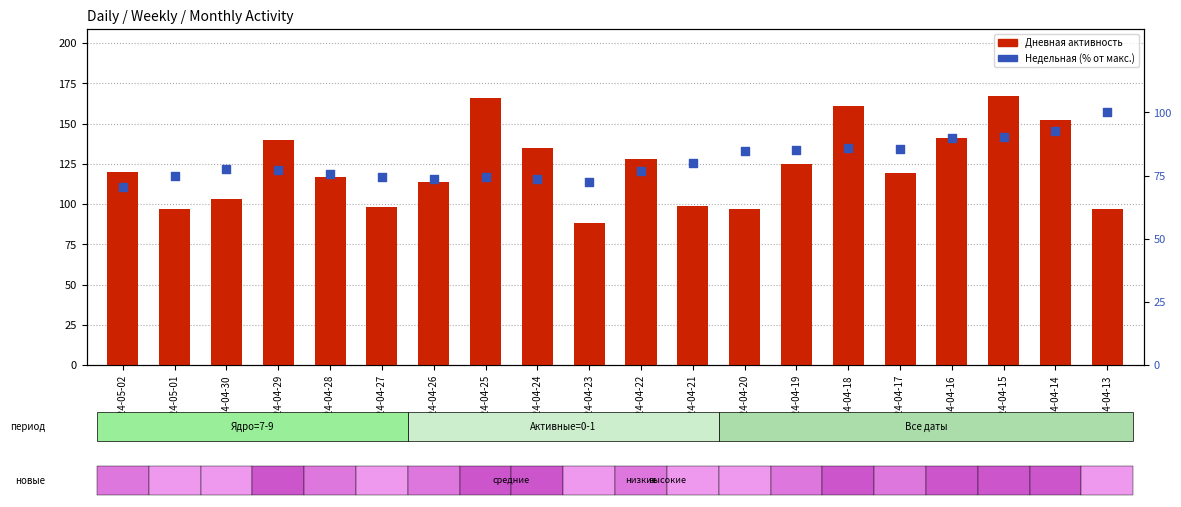

Which series contains the highest Y value?

Дневная